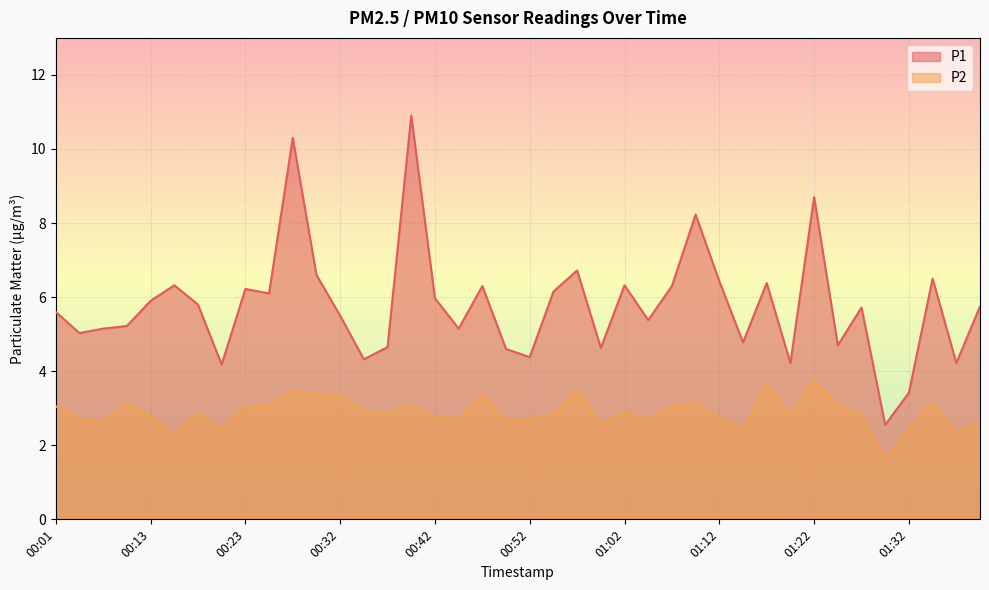

What is the minimum value for P1?

2.5